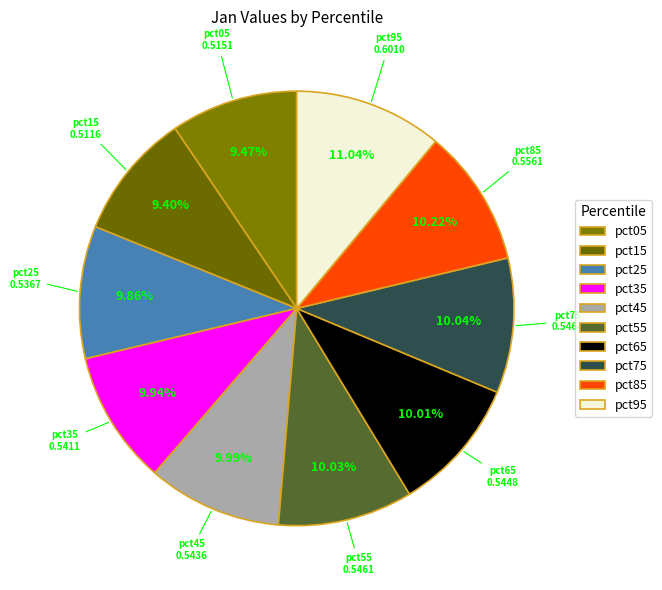

To the nearest percent, what percentage of the pie is pct75?

10%